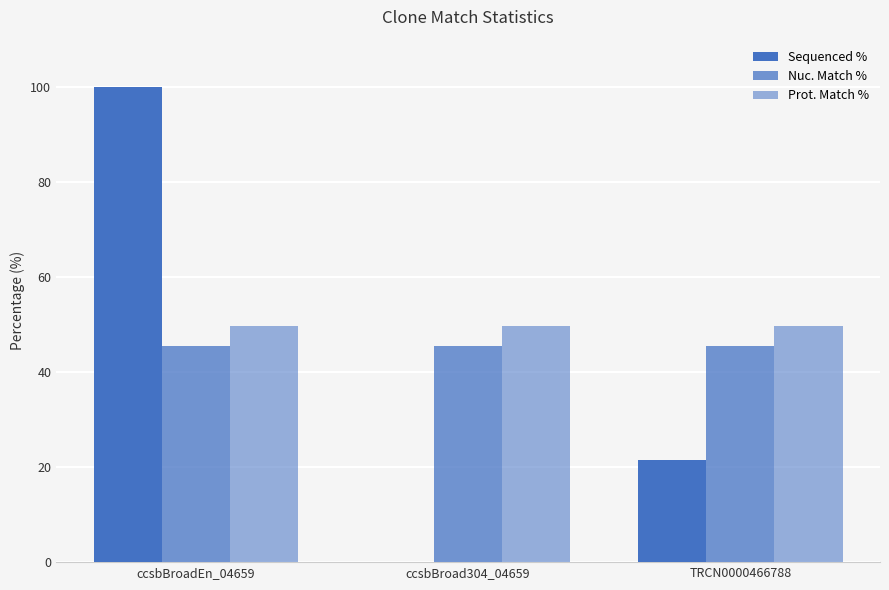

The Nuc. Match % series shows 45.6 at ccsbBroad304_04659. True or false?

True